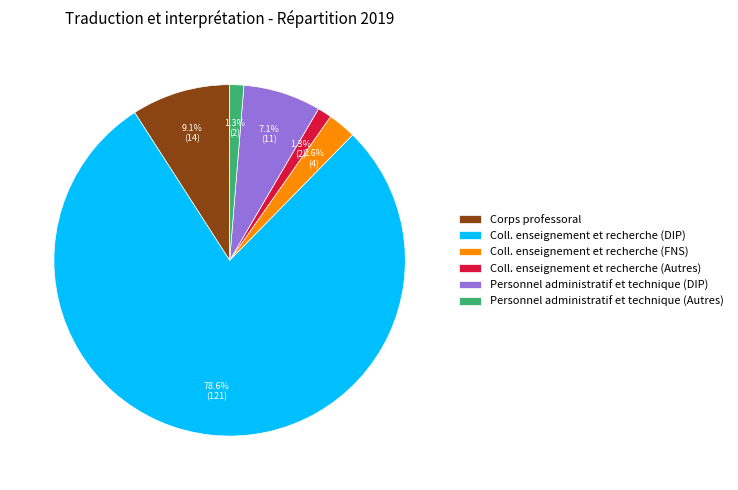

Count the number of slices in the pie.

6